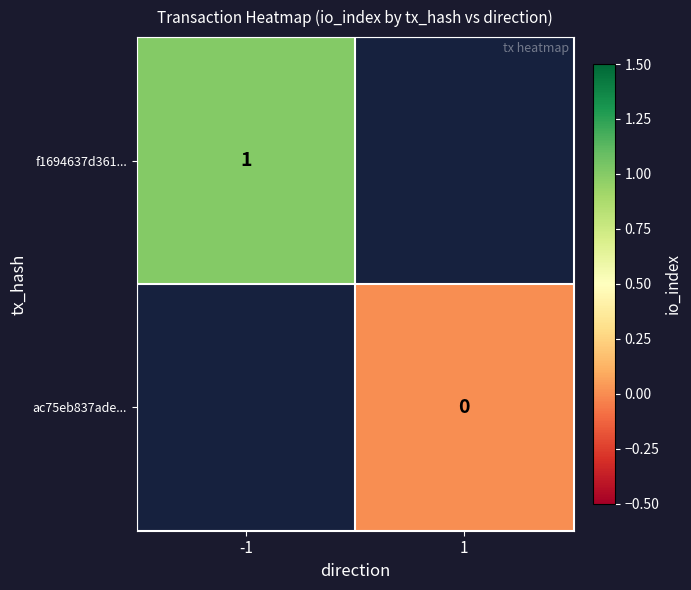

True or false: f1694637d361... has a value of 1 at -1.

True